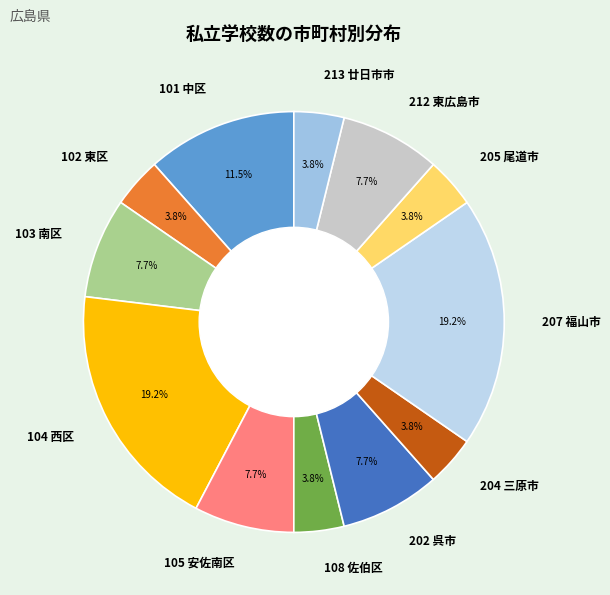

Does any single category account for the majority?

No